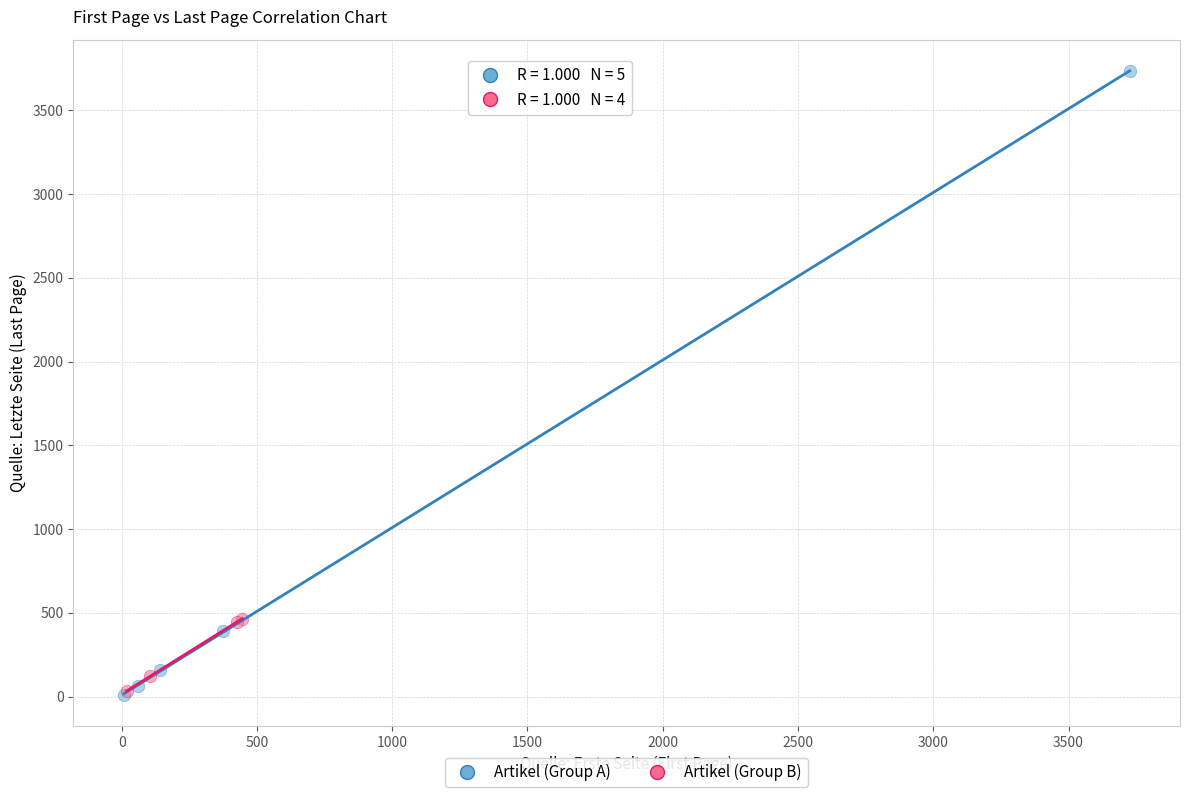

What are all the series names shown in the legend?

Artikel (Group A), Artikel (Group B)